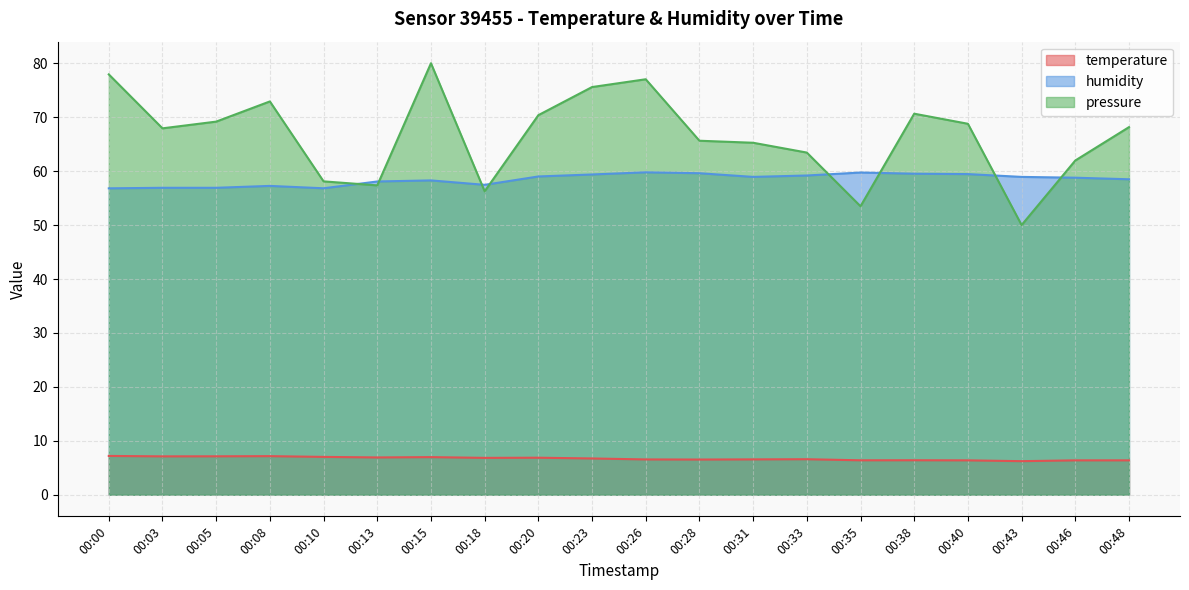

The humidity series shows 59.8 at 00:26. True or false?

True